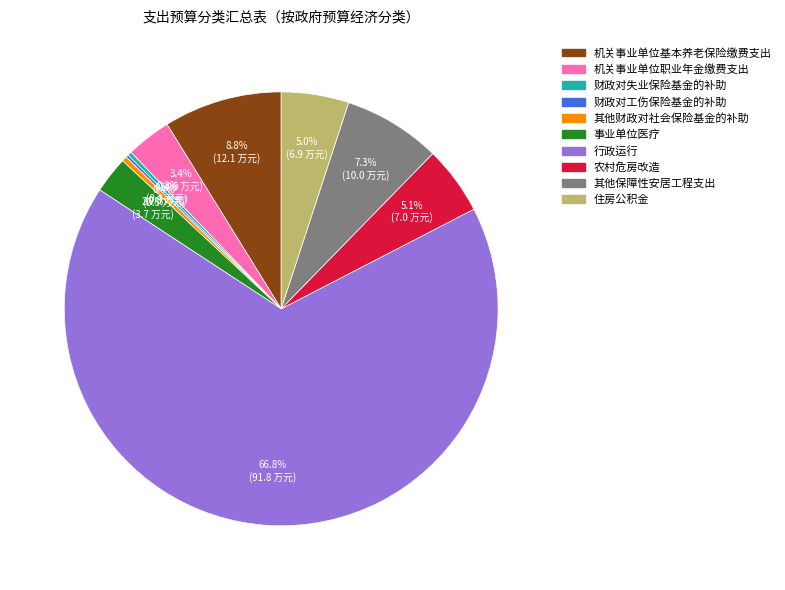

Which slice is the largest?

行政运行